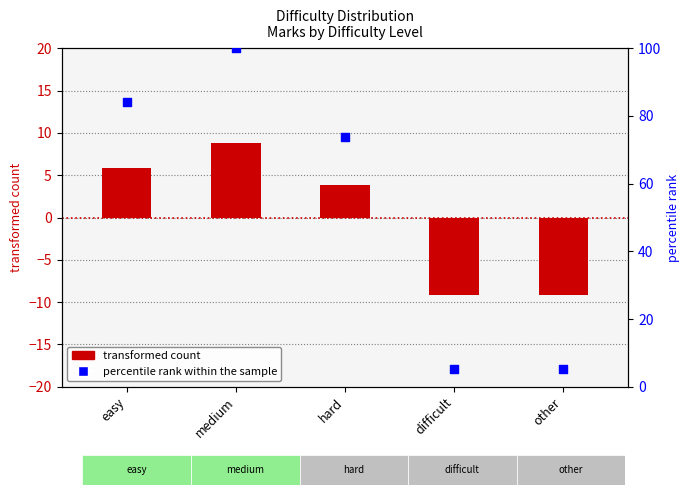

Which series contains the lowest Y value?

transformed count